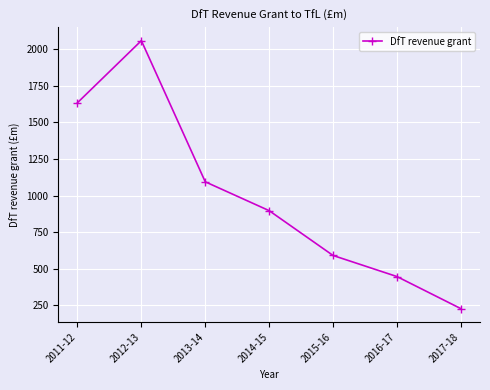

What is the sum of all values?

6949